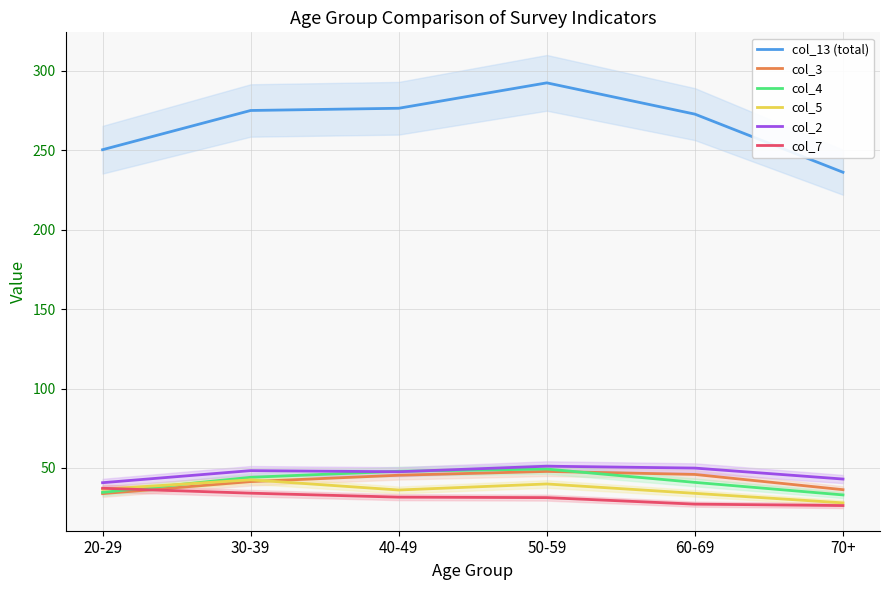

How many series are shown in this chart?

6